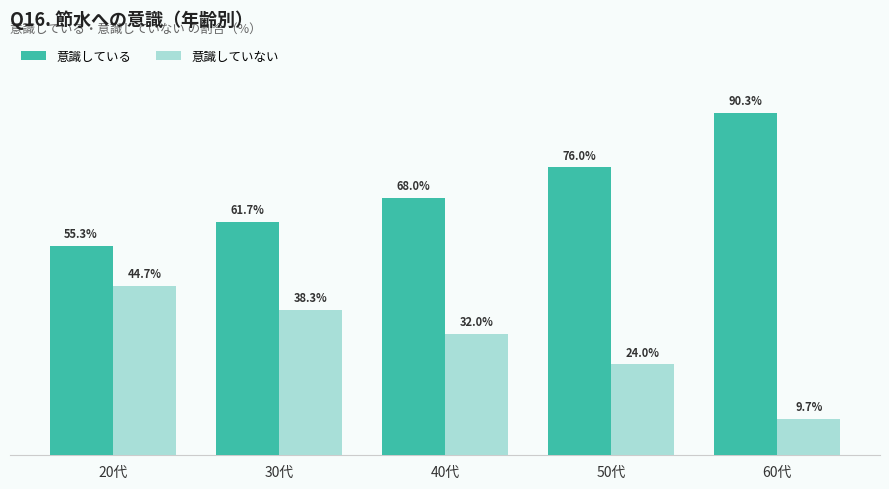

Which series has the largest total across all categories?

意識している